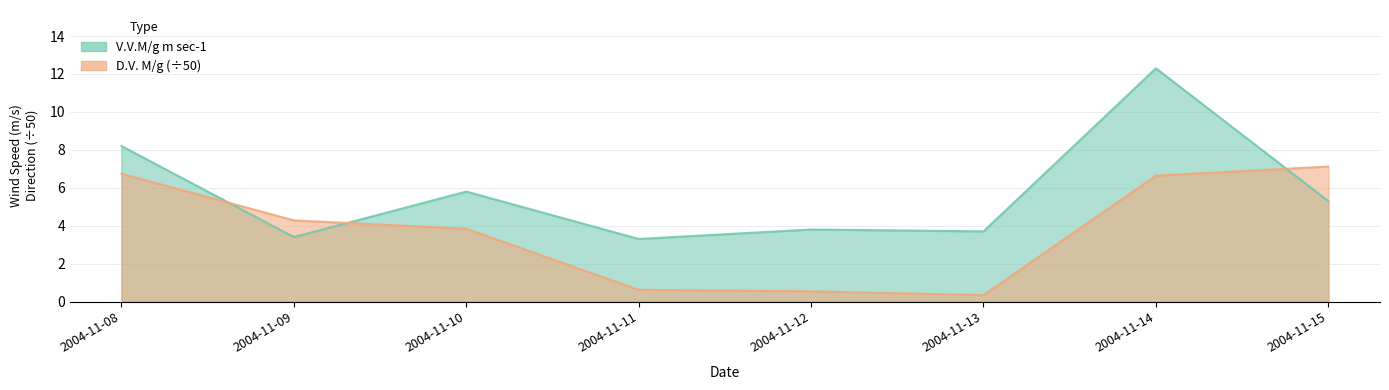

How many values in the V.V.M/g m sec-1 series are below 5?

4